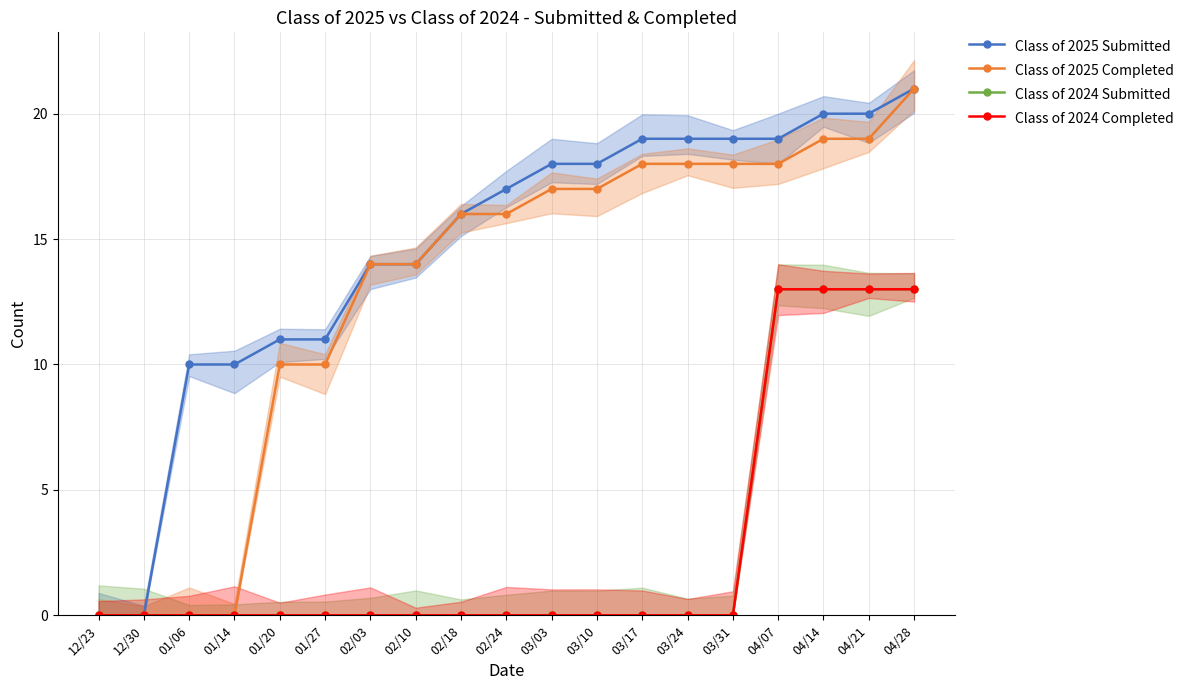

Reading left to right, transcribe all the data shown in this chart.

Class of 2025 Submitted: 12/23=0	12/30=0	01/06=10	01/14=10	01/20=11	01/27=11	02/03=14	02/10=14	02/18=16	02/24=17	03/03=18	03/10=18	03/17=19	03/24=19	03/31=19	04/07=19	04/14=20	04/21=20	04/28=21
Class of 2025 Completed: 12/23=0	12/30=0	01/06=0	01/14=0	01/20=10	01/27=10	02/03=14	02/10=14	02/18=16	02/24=16	03/03=17	03/10=17	03/17=18	03/24=18	03/31=18	04/07=18	04/14=19	04/21=19	04/28=21
Class of 2024 Submitted: 12/23=0	12/30=0	01/06=0	01/14=0	01/20=0	01/27=0	02/03=0	02/10=0	02/18=0	02/24=0	03/03=0	03/10=0	03/17=0	03/24=0	03/31=0	04/07=13	04/14=13	04/21=13	04/28=13
Class of 2024 Completed: 12/23=0	12/30=0	01/06=0	01/14=0	01/20=0	01/27=0	02/03=0	02/10=0	02/18=0	02/24=0	03/03=0	03/10=0	03/17=0	03/24=0	03/31=0	04/07=13	04/14=13	04/21=13	04/28=13